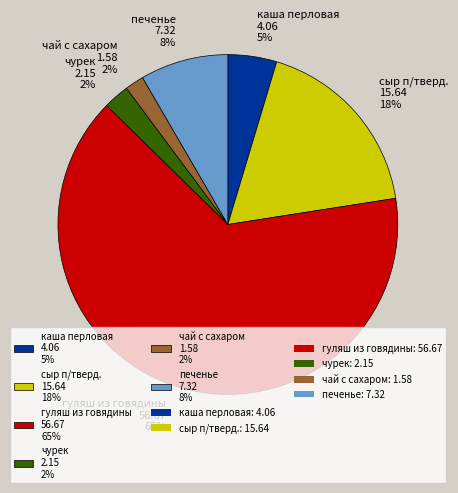

To the nearest percent, what is the difference between the каша перловая and чай с сахаром slice percentages?

3%